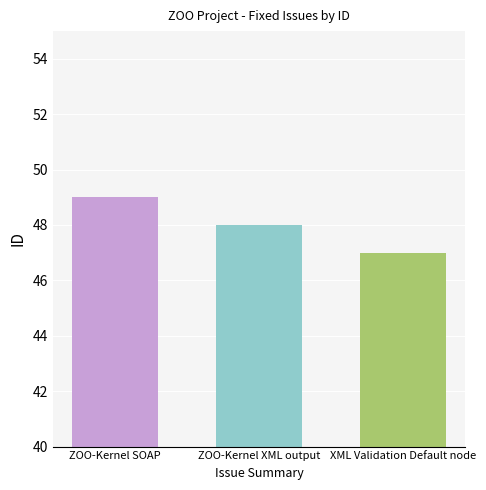

True or false: the data shows 48 at ZOO-Kernel XML output.

True